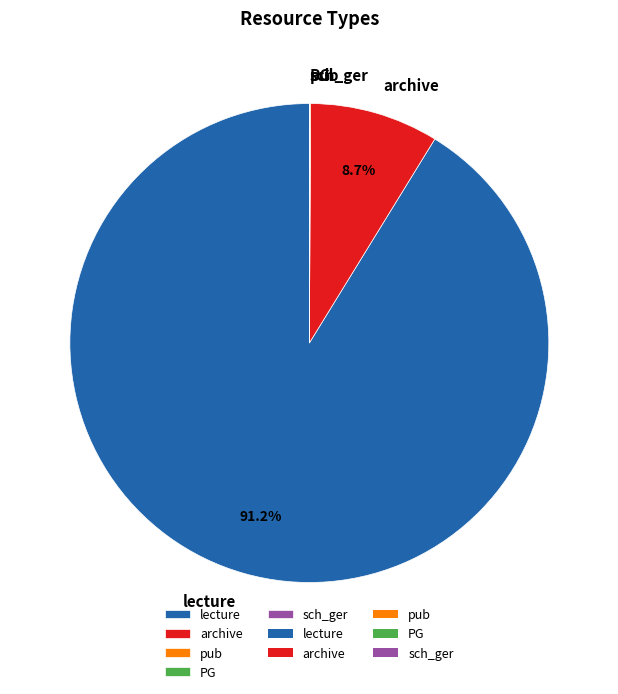

Between lecture and archive, which is larger?

lecture